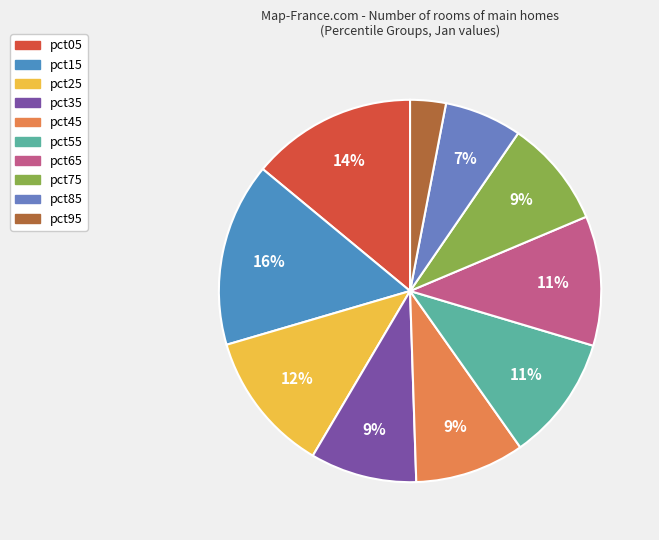

How many slices are in this pie chart?

10